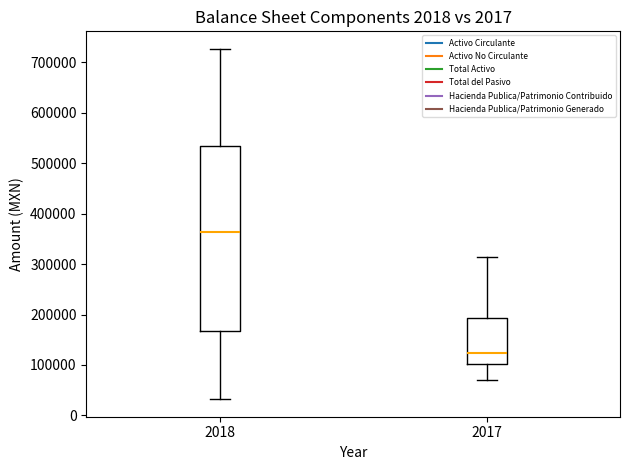

Which box has the highest median line?

2018